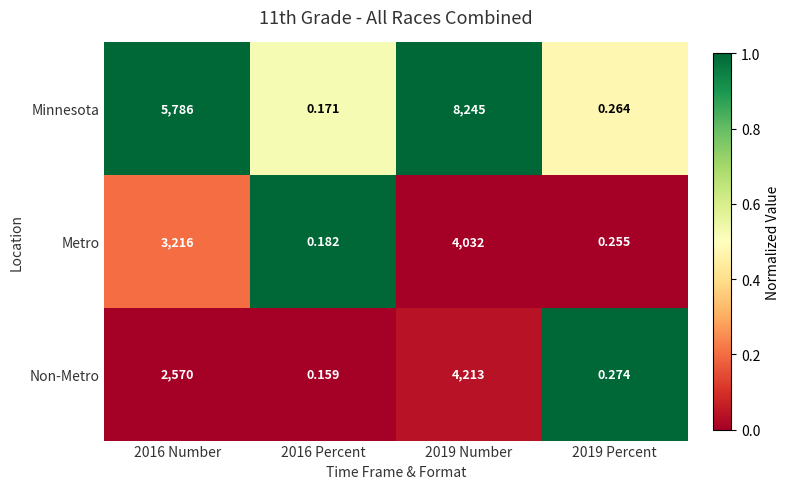

Rank the series at 2016 Number from highest to lowest value.

Minnesota, Metro, Non-Metro